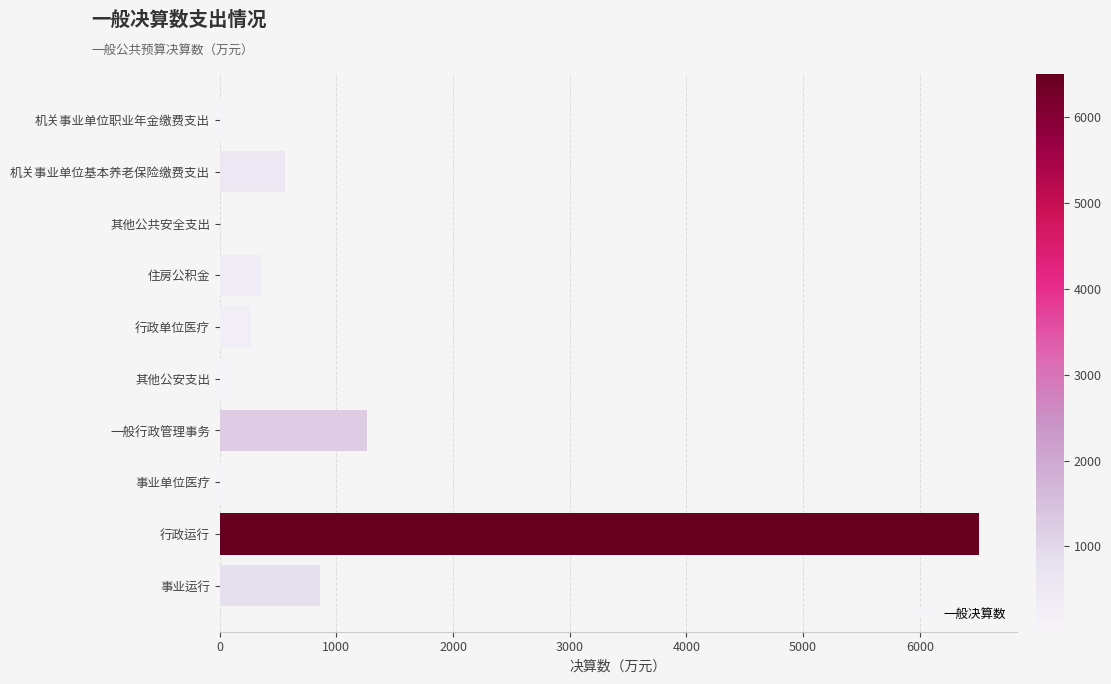

The chart shows a value of 1261.0 at 一般行政管理事务. True or false?

True